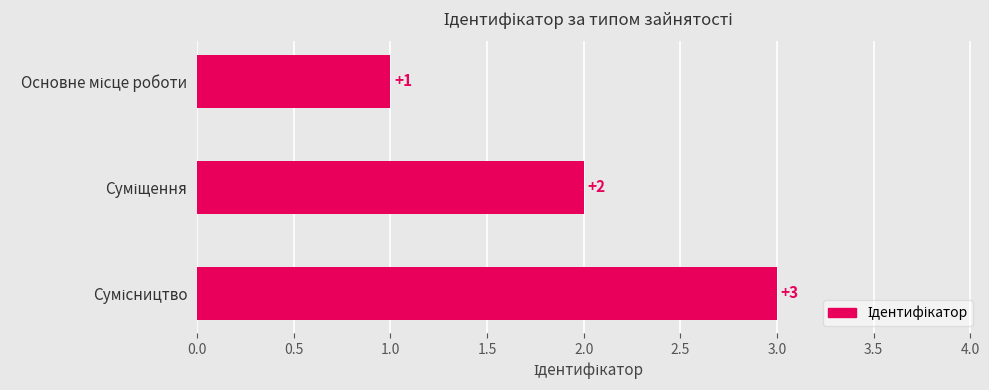

What is the greatest value displayed?

3